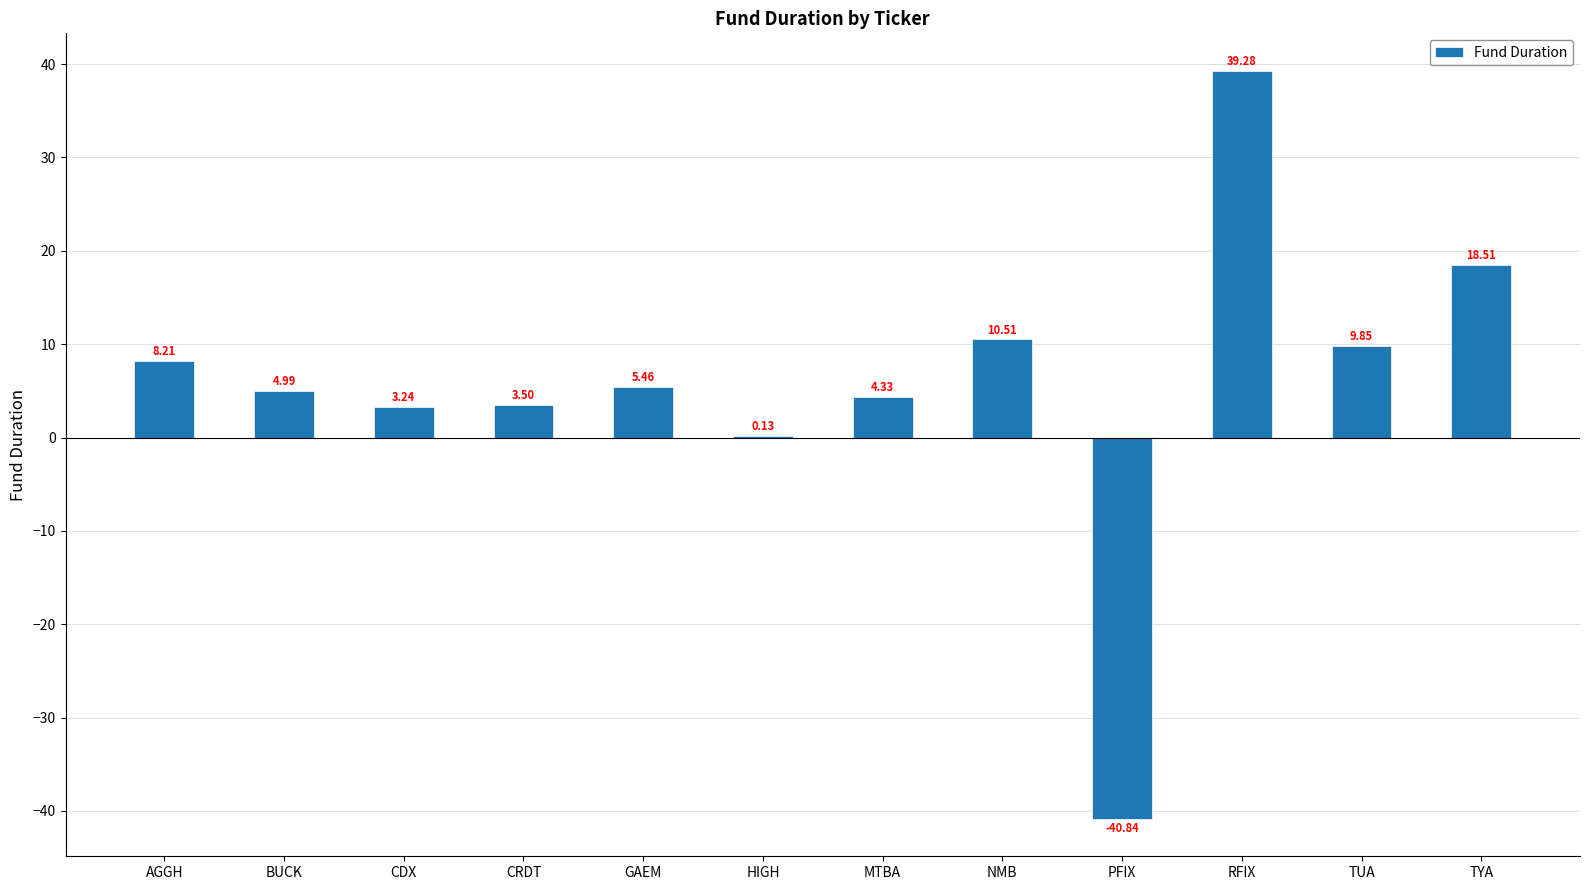

Between HIGH and AGGH, which is larger?

AGGH